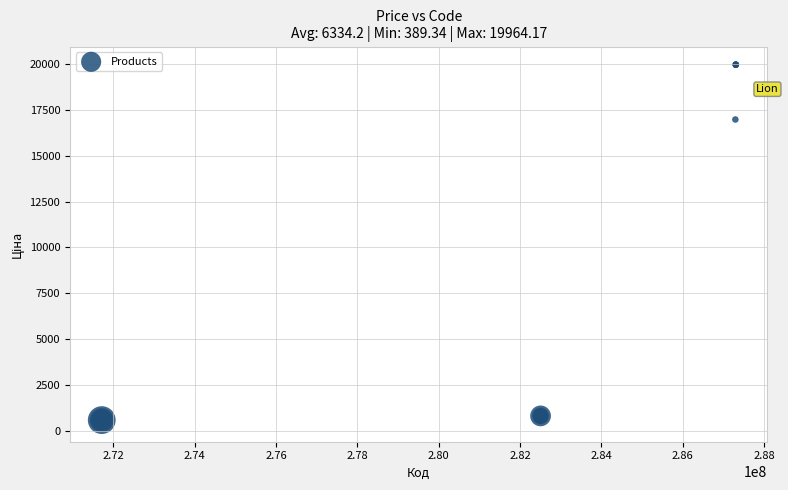

What Y value in the scatter plot is closest to 10176?

16976.3